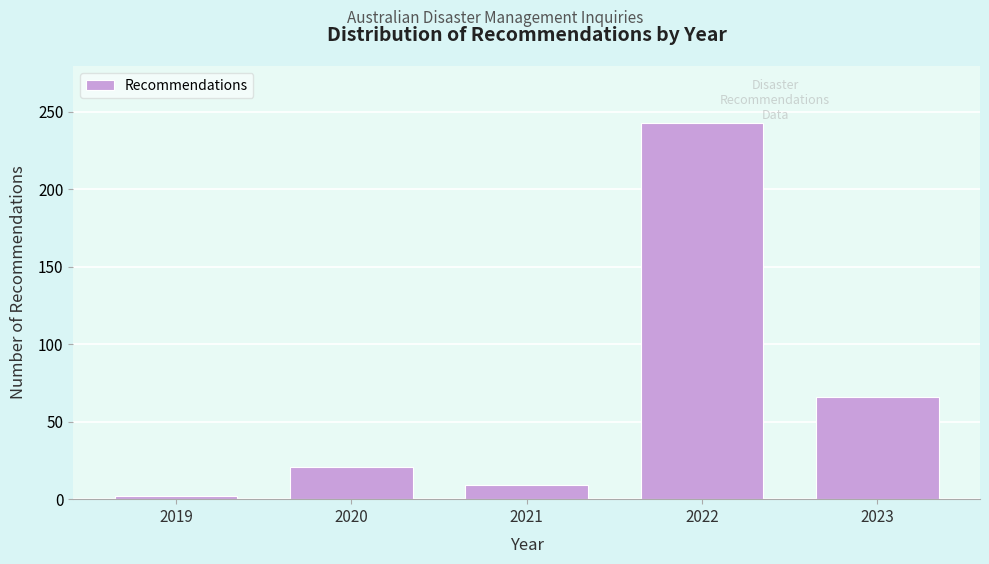

Reading left to right, list all the values displayed in this chart.

2	21	9	243	66